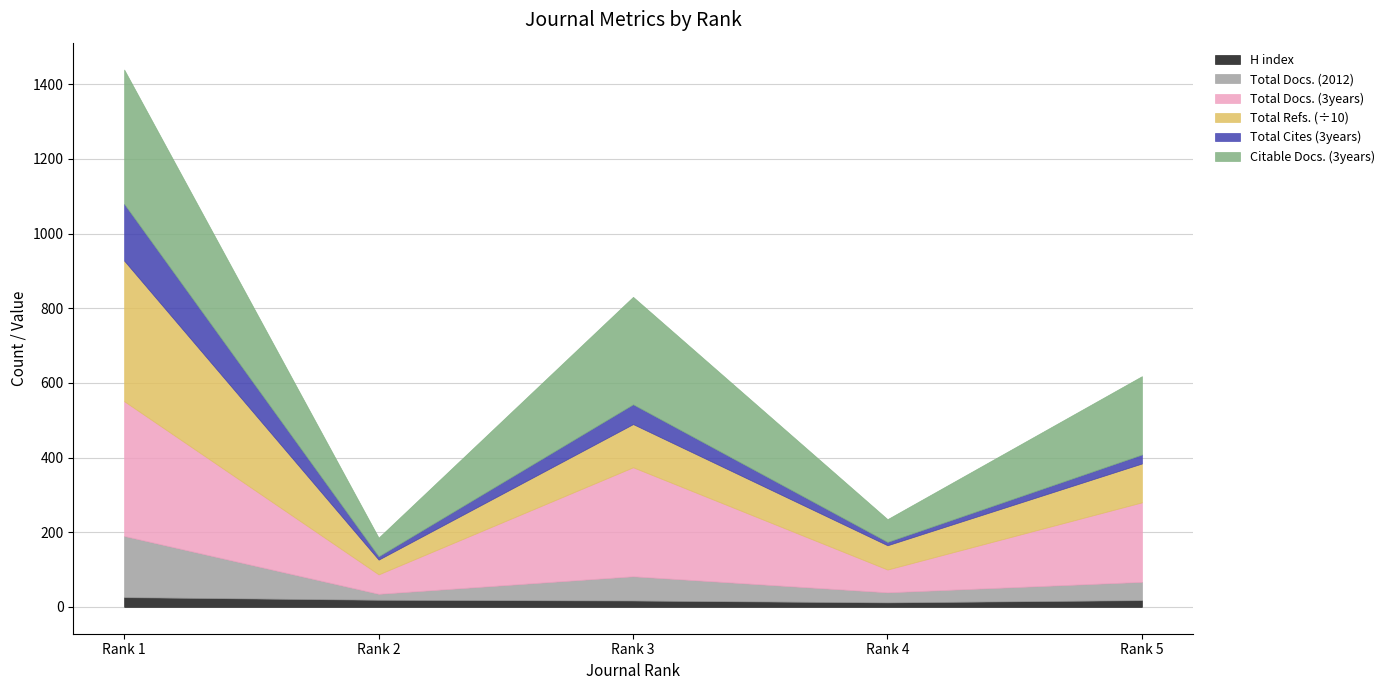

What is the value of the Total Docs. (2012) point at the 1st from the left?

190.0